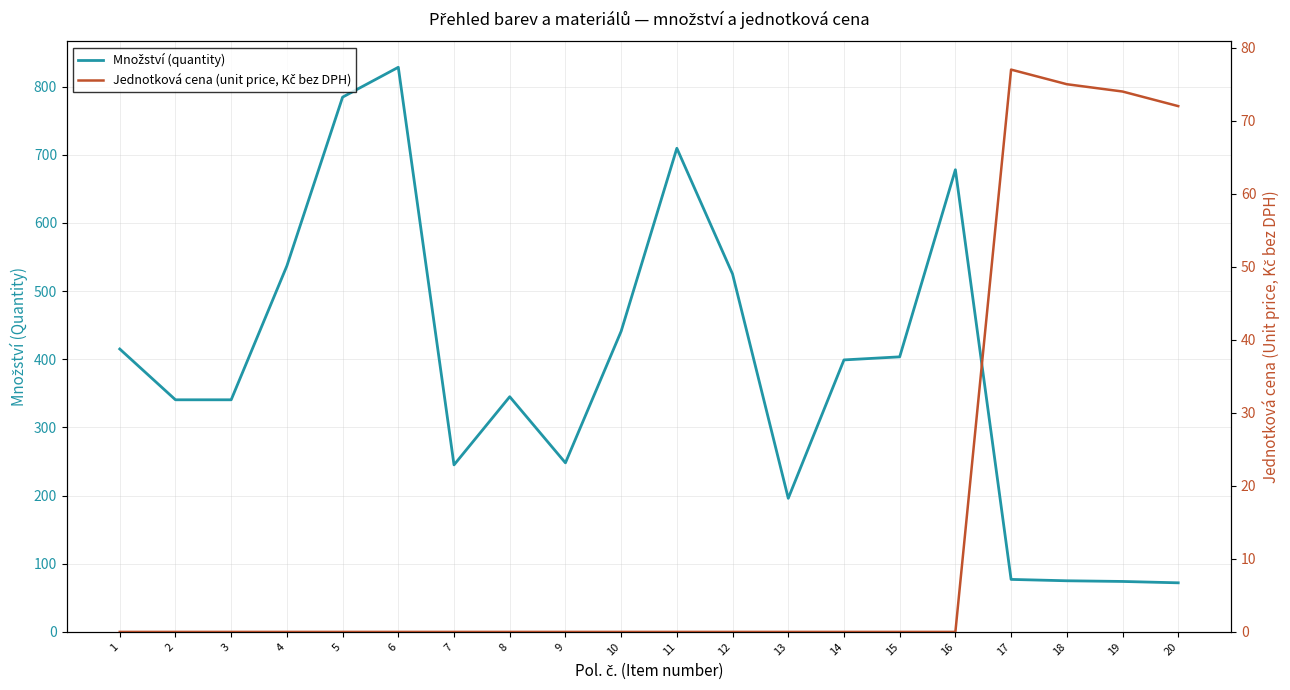

What are all the series names shown in the legend?

Množství (quantity), Jednotková cena (unit price, Kč bez DPH)